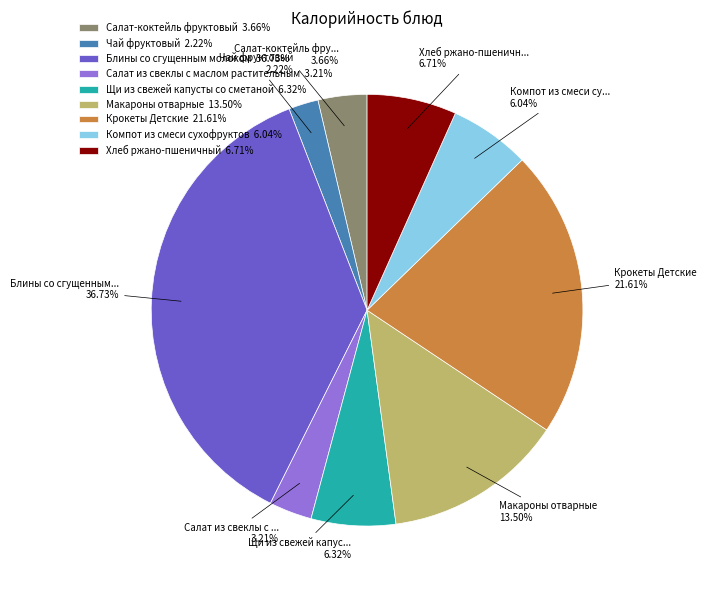

Is it true that Чай фруктовый is 2% of the pie?

True